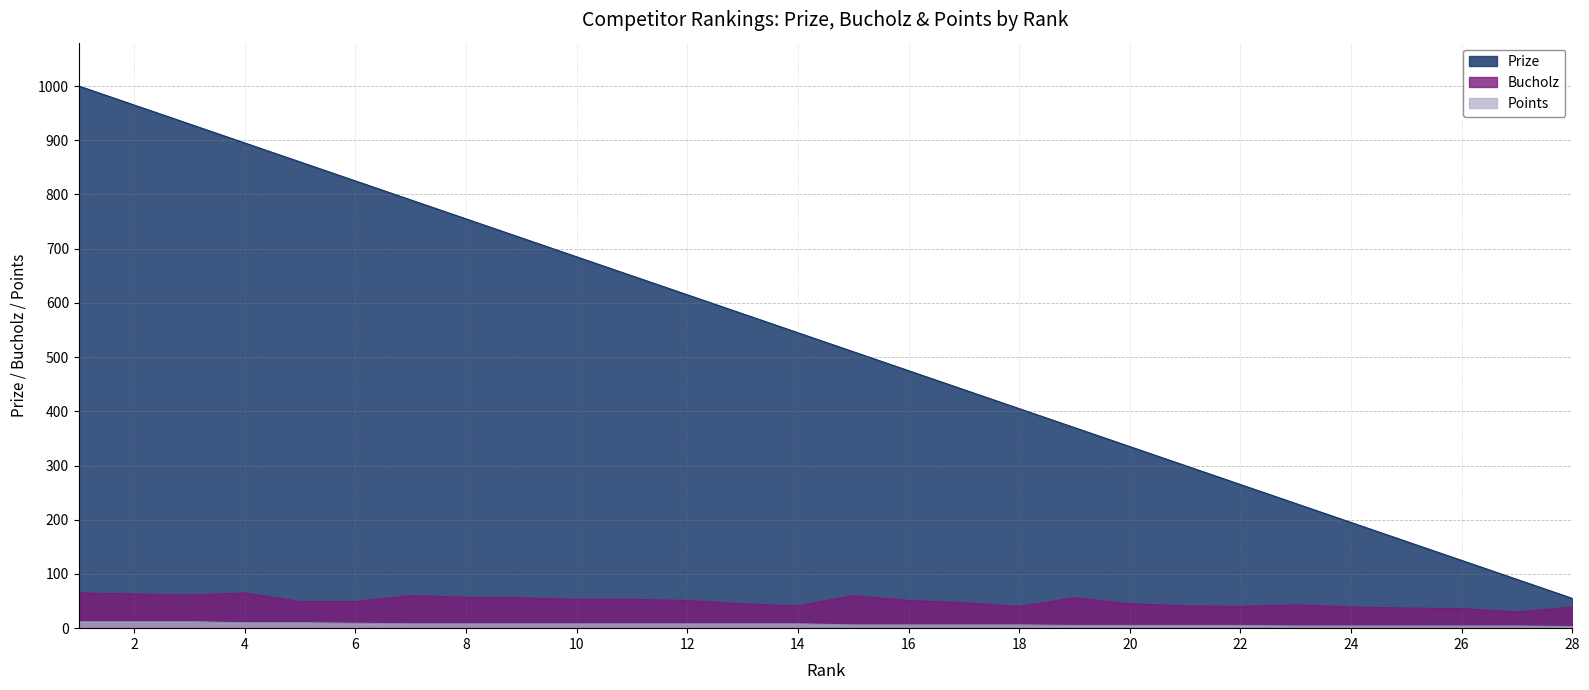

What is the sum of the Points values at 4 and 21?

15